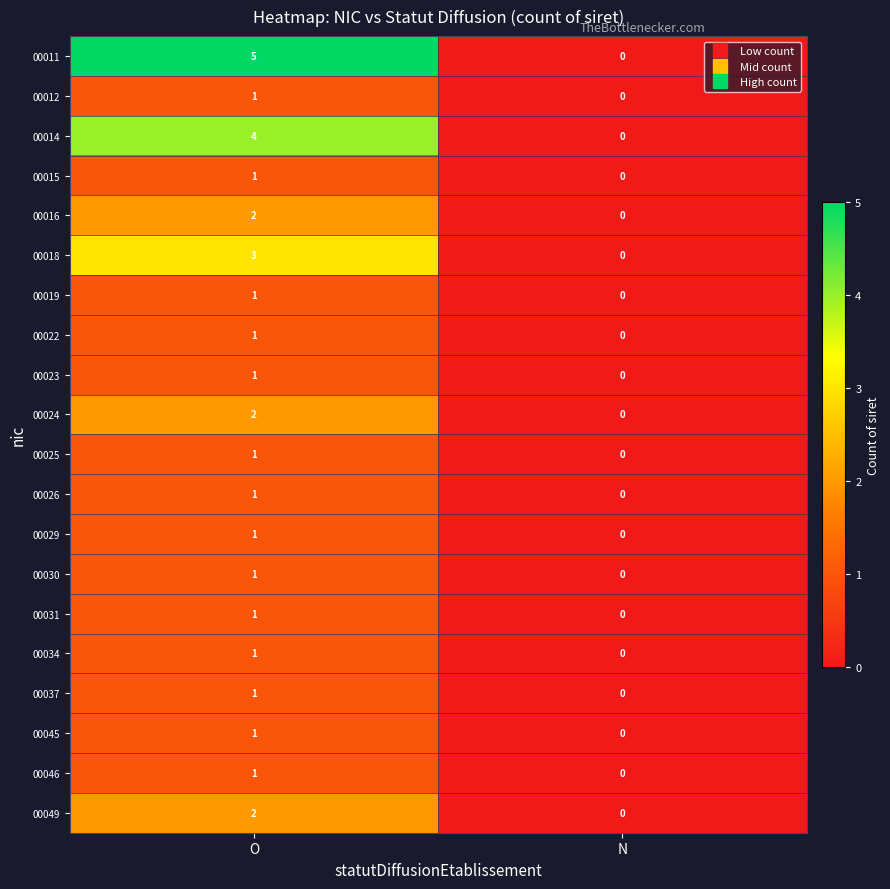

Which category has the highest value in the 00030 series?

O